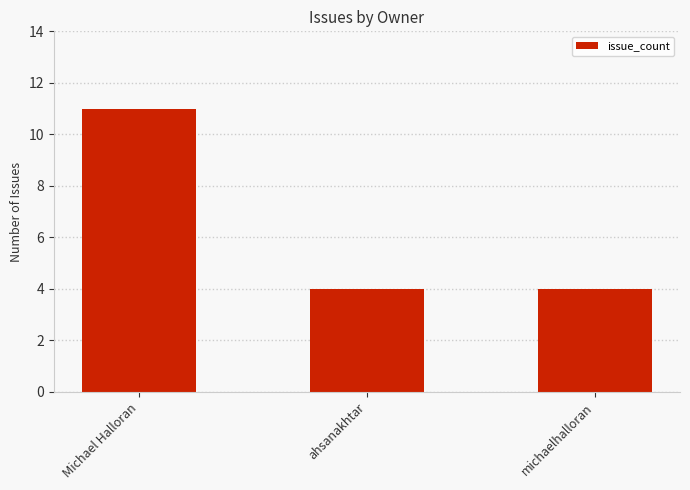

Which category has the highest value across all series?

Michael Halloran